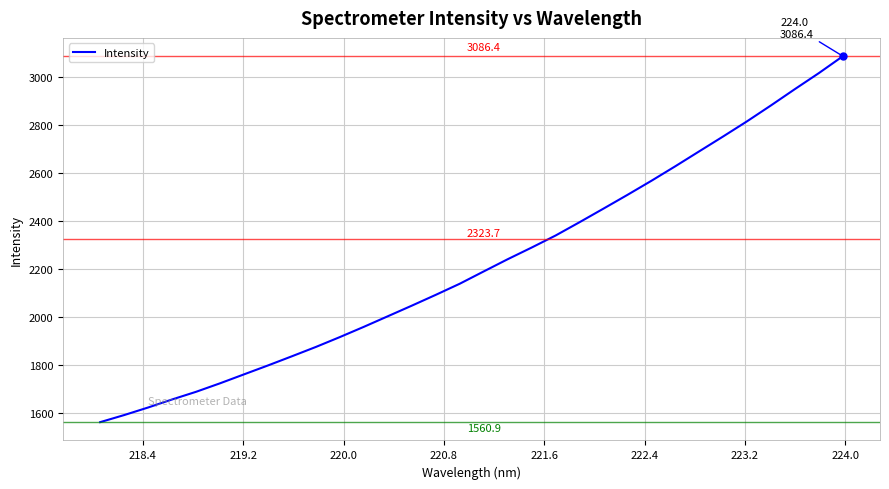

What is the minimum value shown in the chart?

1560.9